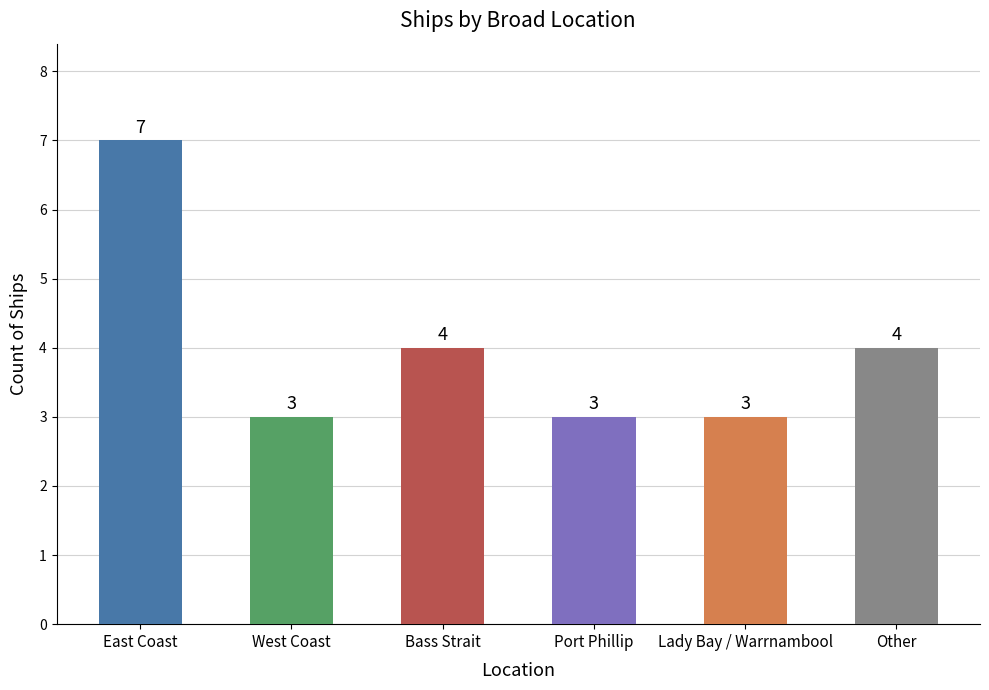

What is the average value?

4